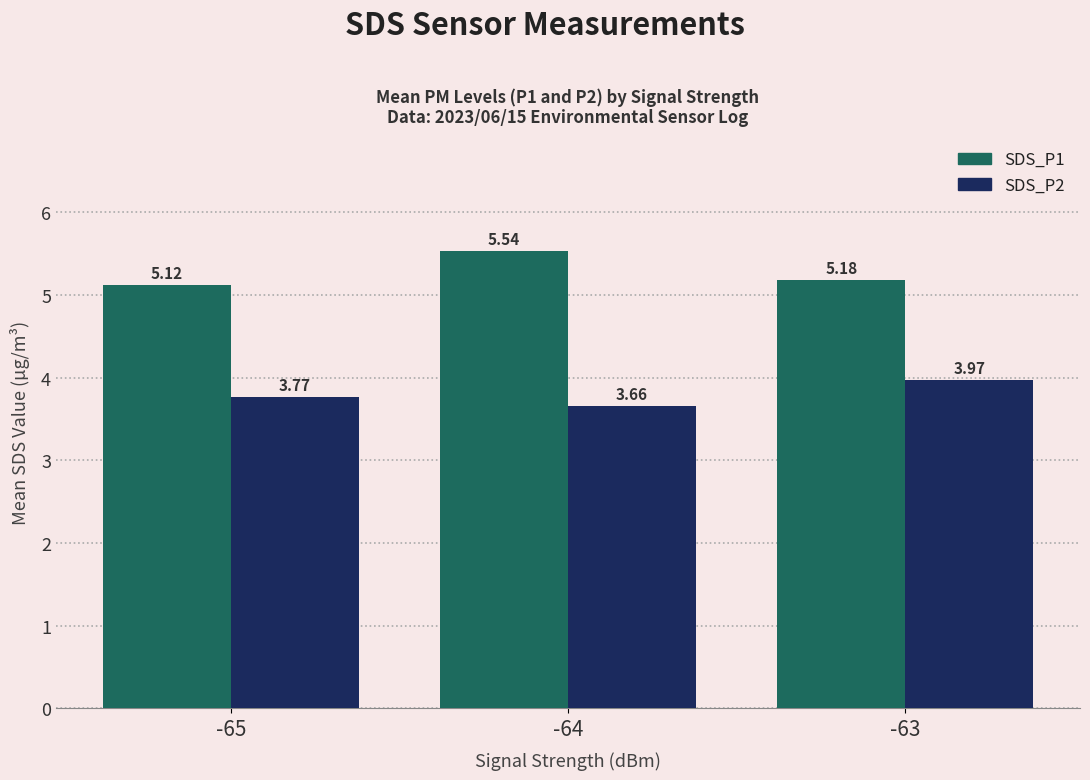

The SDS_P2 series shows 5.7 at -63. True or false?

False